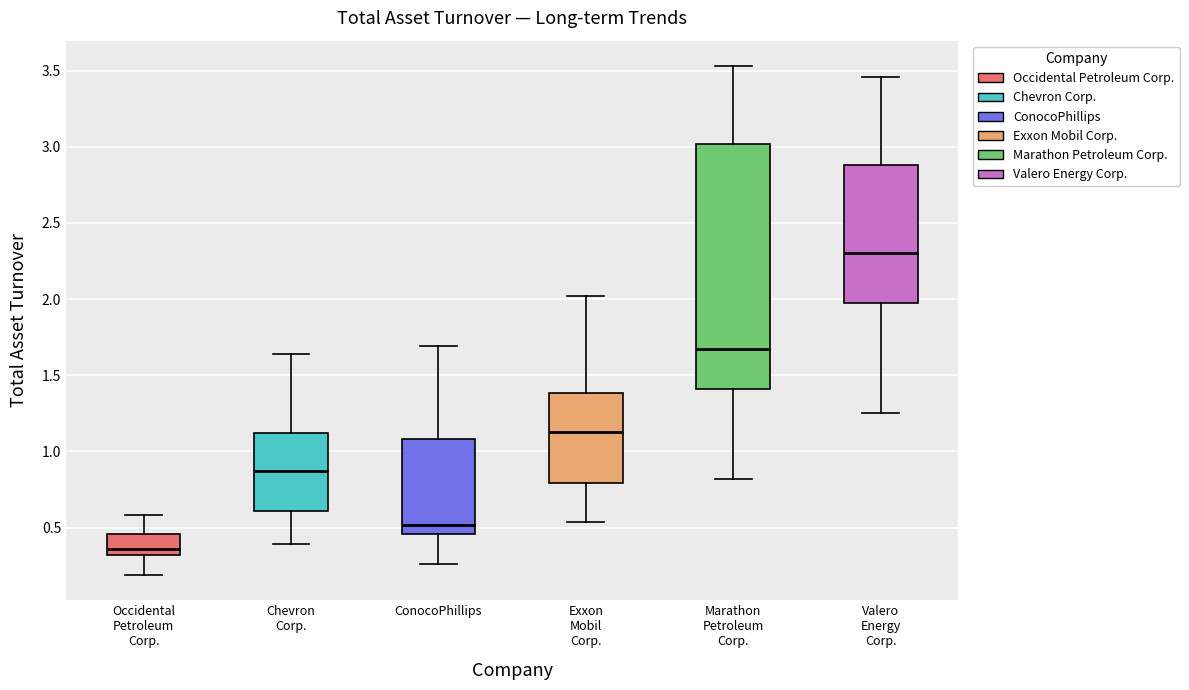

Reading left to right, read every box against the y-axis: the position of its median line, the range the box covers, and the ends of its whiskers. The values are not printed on the chart, so give them approximately, as read against the axis.

Occidental Petroleum Corp.: median 0.35, box 0.30 to 0.45, whiskers 0.20 to 0.60
Chevron Corp.: median 0.85, box 0.60 to 1.10, whiskers 0.40 to 1.65
ConocoPhillips: median 0.50, box 0.45 to 1.10, whiskers 0.25 to 1.70
Exxon Mobil Corp.: median 1.15, box 0.80 to 1.40, whiskers 0.55 to 2.00
Marathon Petroleum Corp.: median 1.65, box 1.40 to 3.00, whiskers 0.80 to 3.55
Valero Energy Corp.: median 2.30, box 2.00 to 2.90, whiskers 1.25 to 3.45